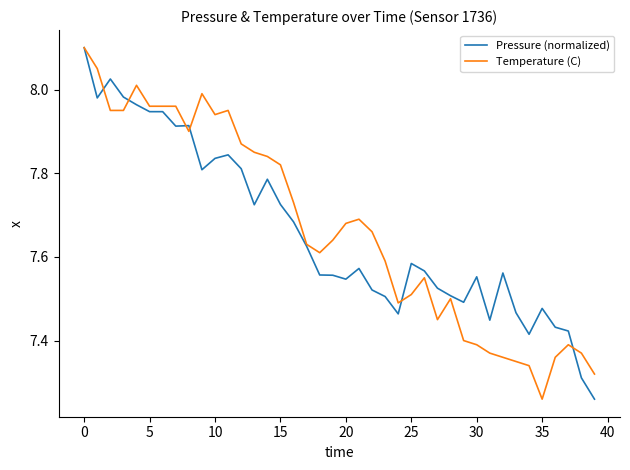

What is the greatest value displayed?

8.1